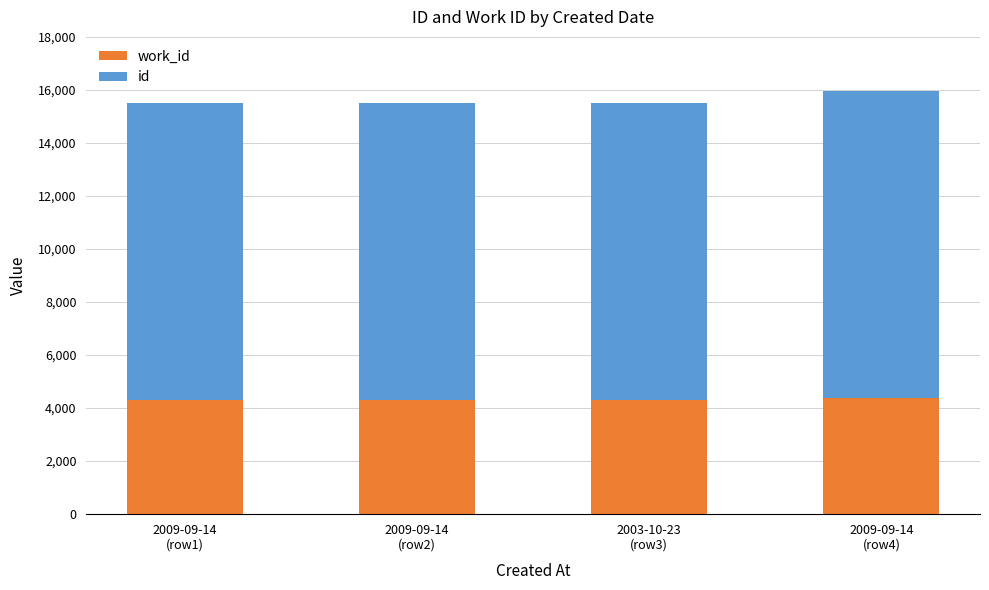

How many distinct data groups are displayed?

2